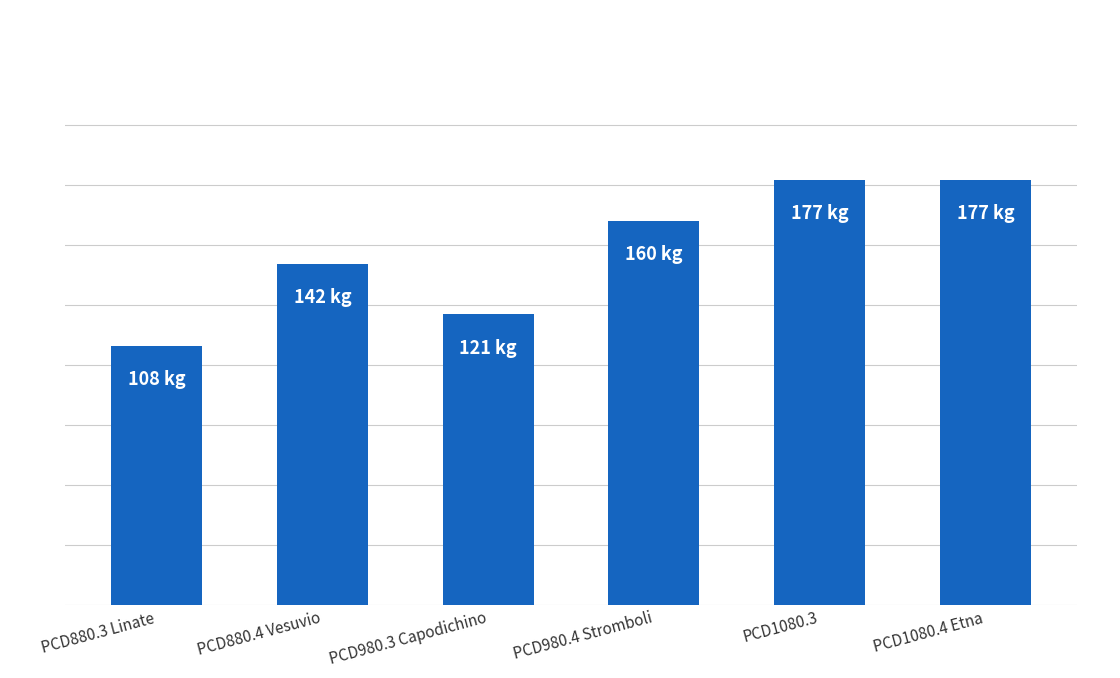

Are the bars horizontal?

No